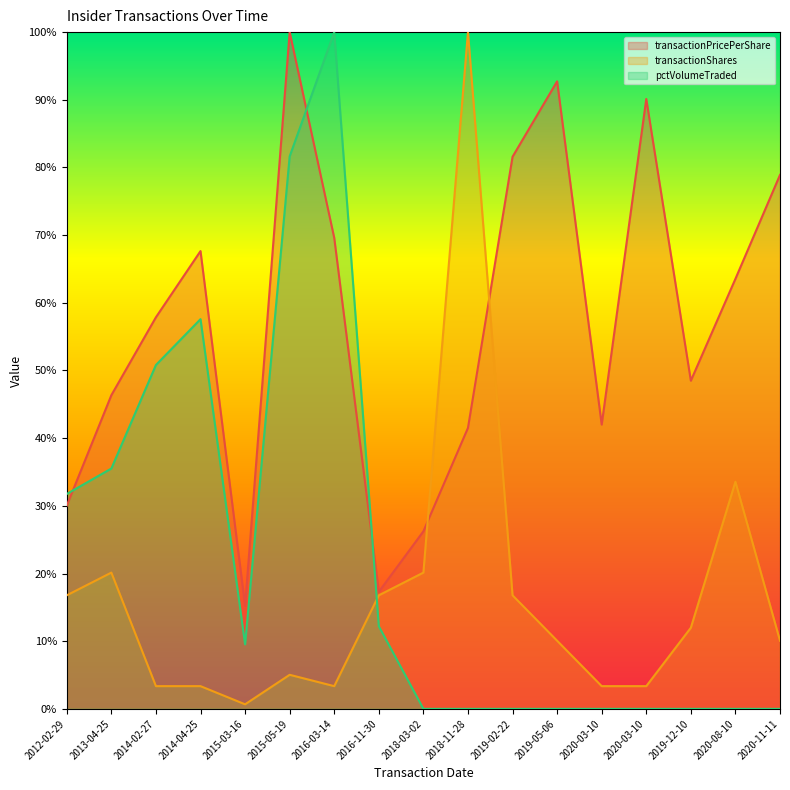

Where is the first local maximum for transactionPricePerShare?

2014-04-25